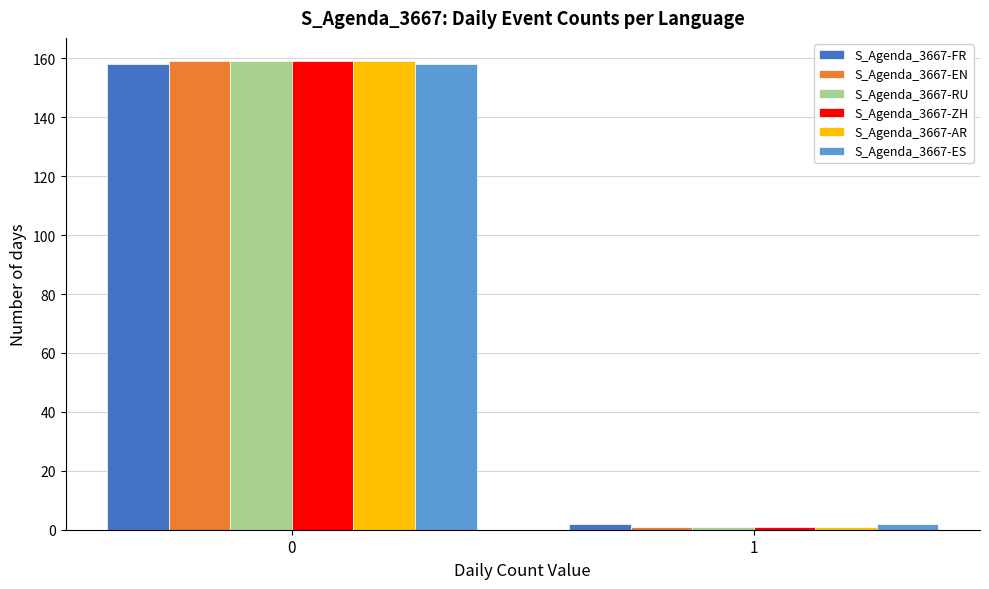

Reading left to right, extract all data points from this chart.

S_Agenda_3667-FR: 0=158	1=2
S_Agenda_3667-EN: 0=159	1=1
S_Agenda_3667-RU: 0=159	1=1
S_Agenda_3667-ZH: 0=159	1=1
S_Agenda_3667-AR: 0=159	1=1
S_Agenda_3667-ES: 0=158	1=2